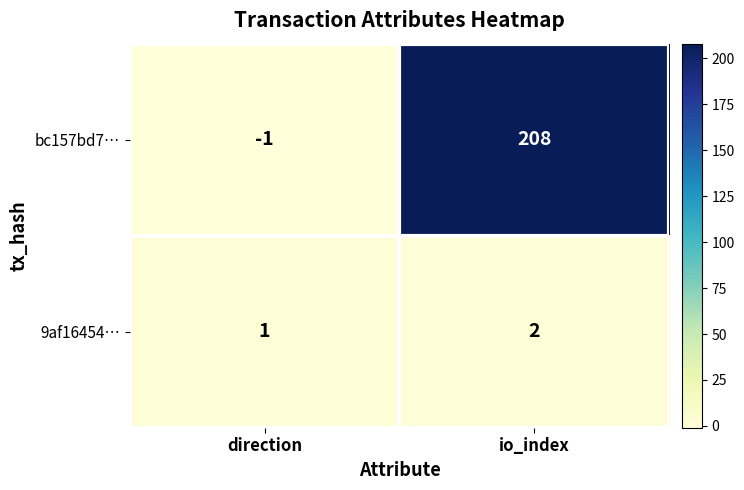

The 9af16454… series shows 1 at direction. True or false?

True